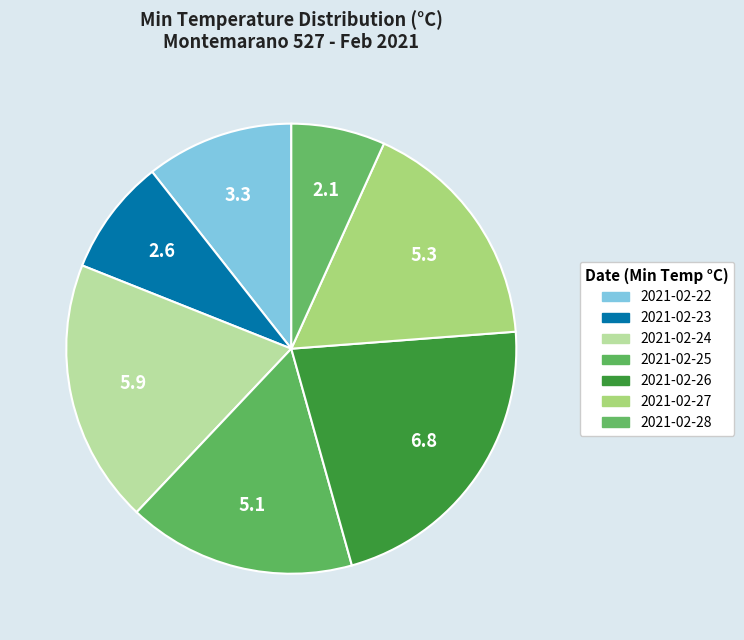

The 2021-02-22 slice represents 1% of the pie. True or false?

False